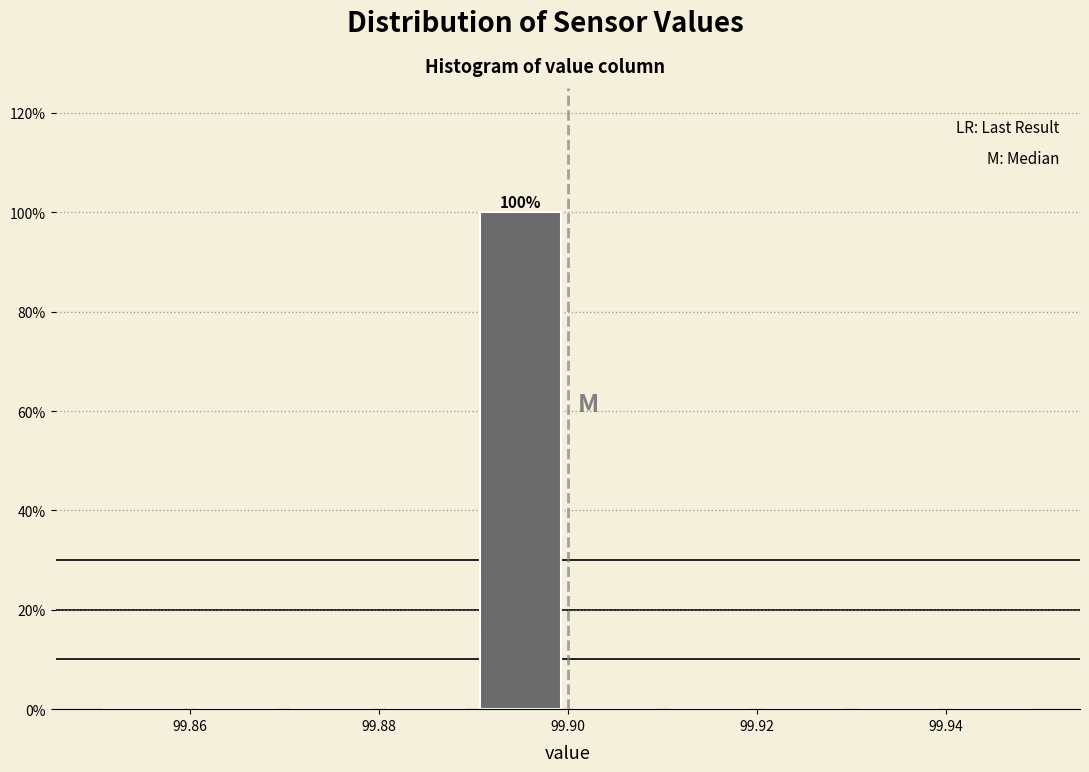

Over which range of the x-axis is the bar tallest?

99.89 to 99.90